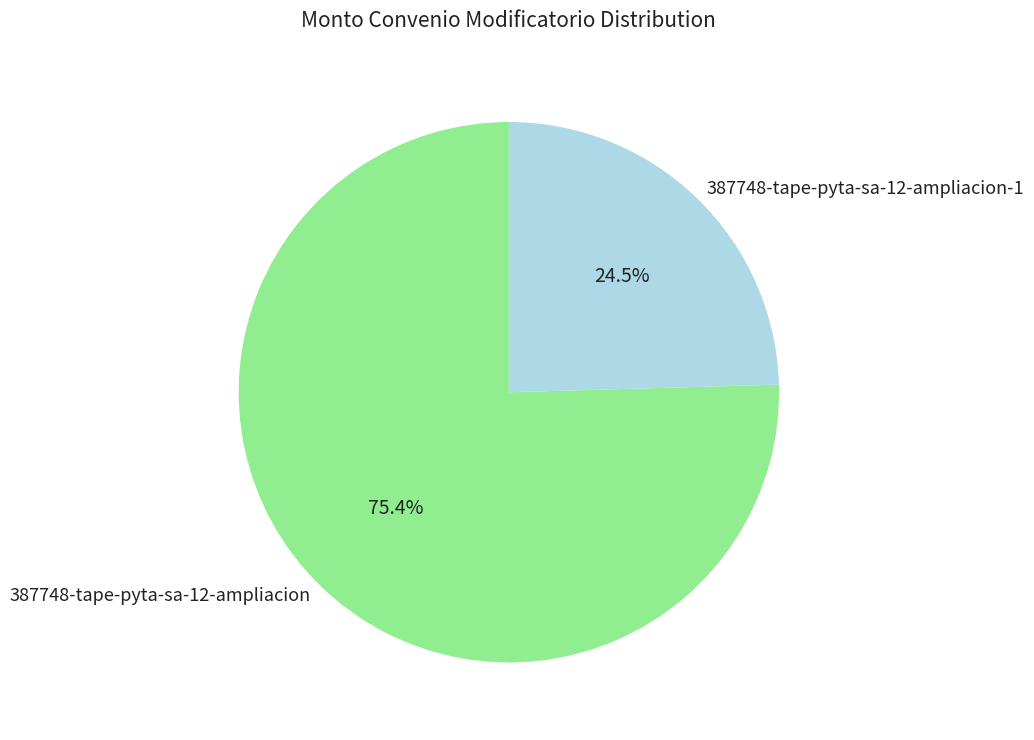

Which slice is the smallest?

387748-tape-pyta-sa-12-ampliacion-1